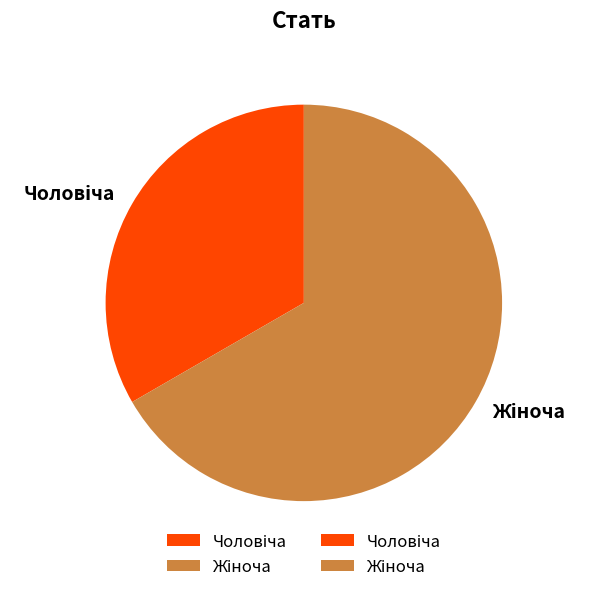

Is there a majority slice in this chart?

Yes